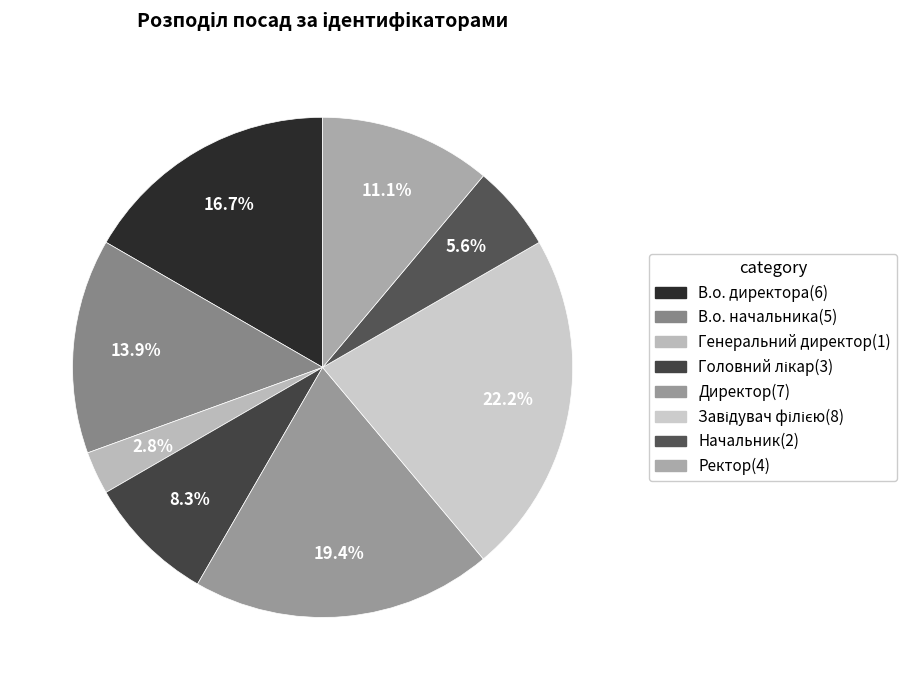

Is it true that Завідувач філією is 36% of the pie?

False